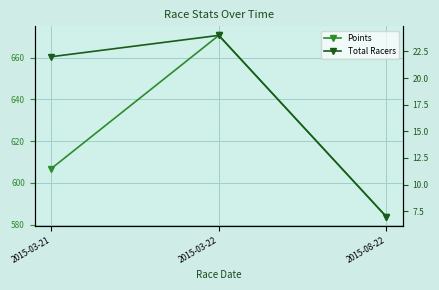

How many values in the Points series are below 606?

1